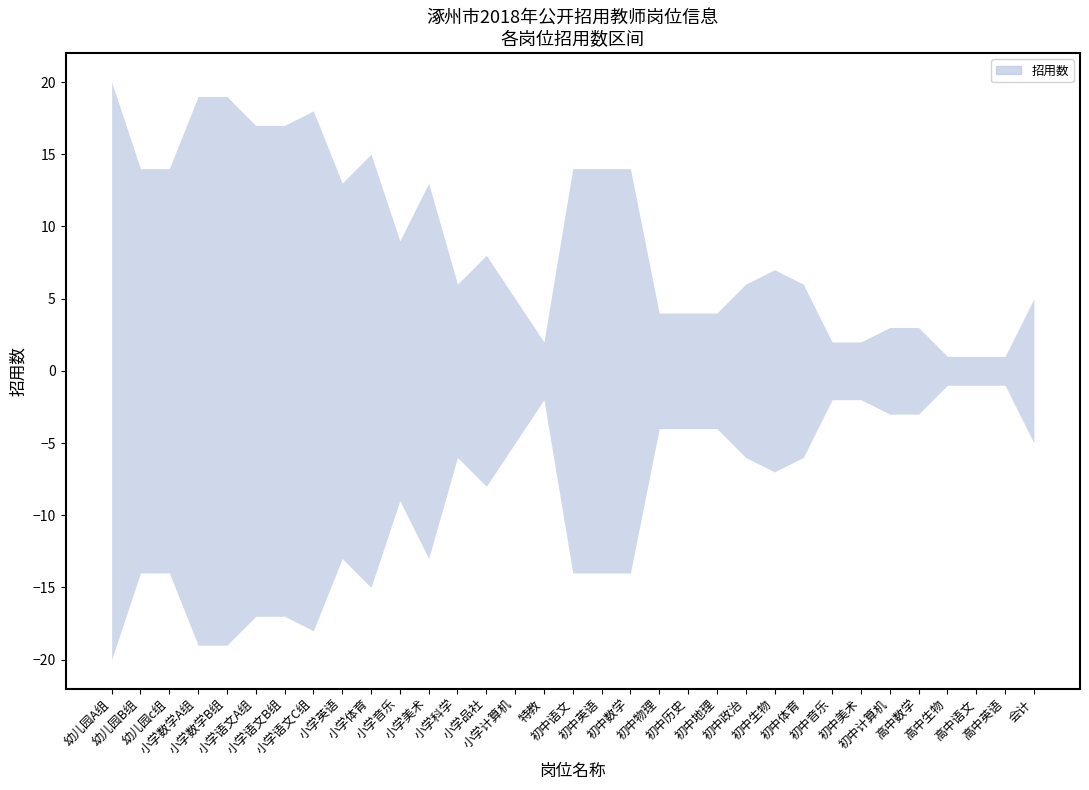

What is the change in value from 初中语文 to 初中物理?

-10